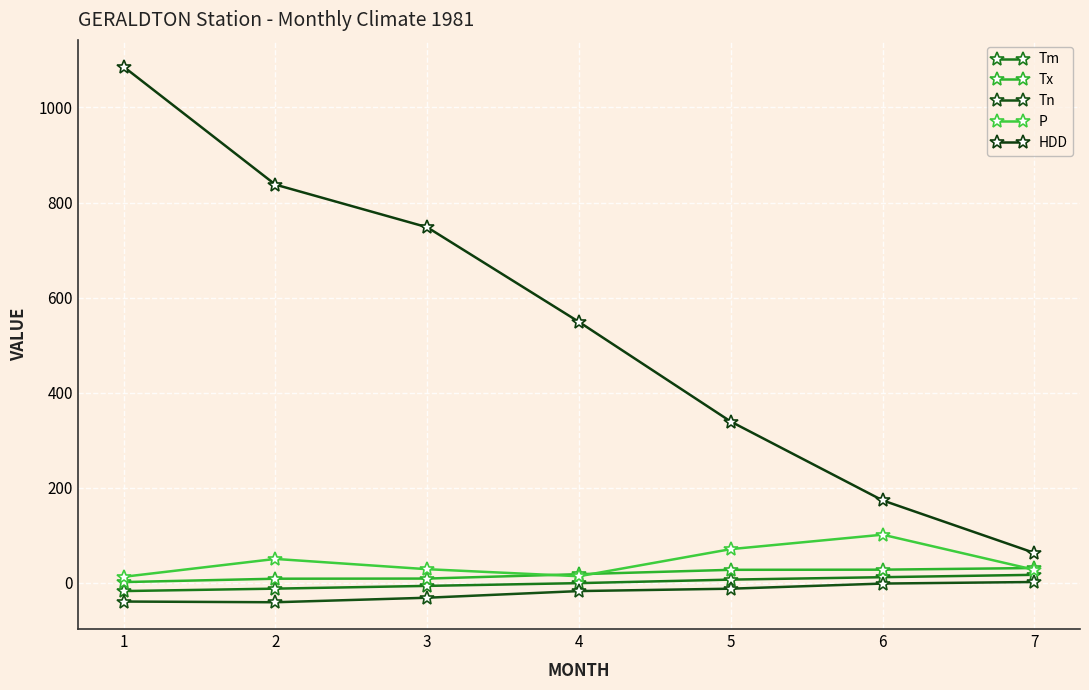

List the series in order of their peak value, lowest first.

Tn, Tm, Tx, P, HDD